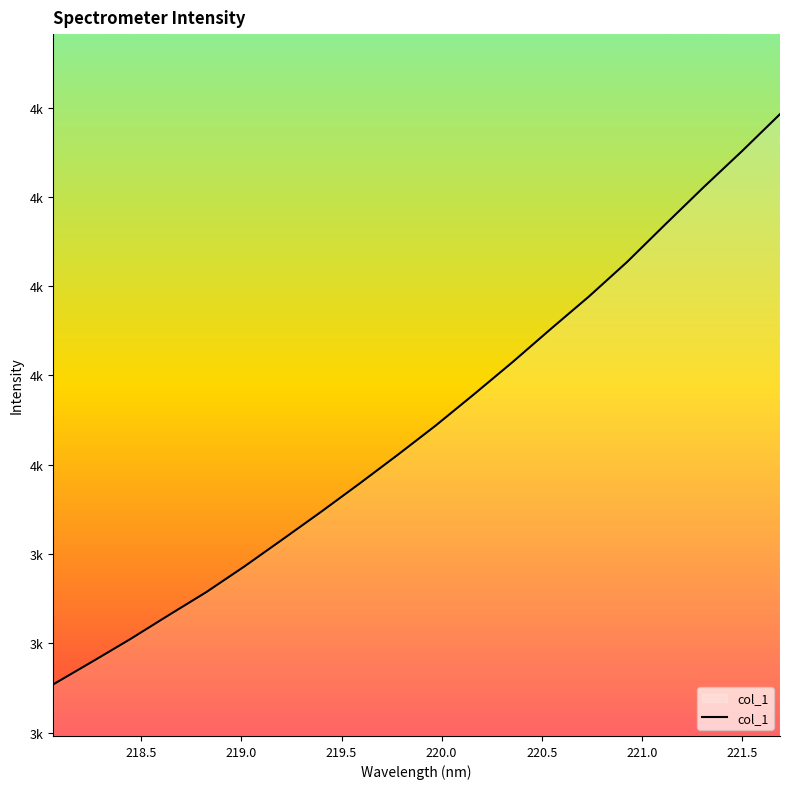

Does the chart display data point markers on the line(s)?

No